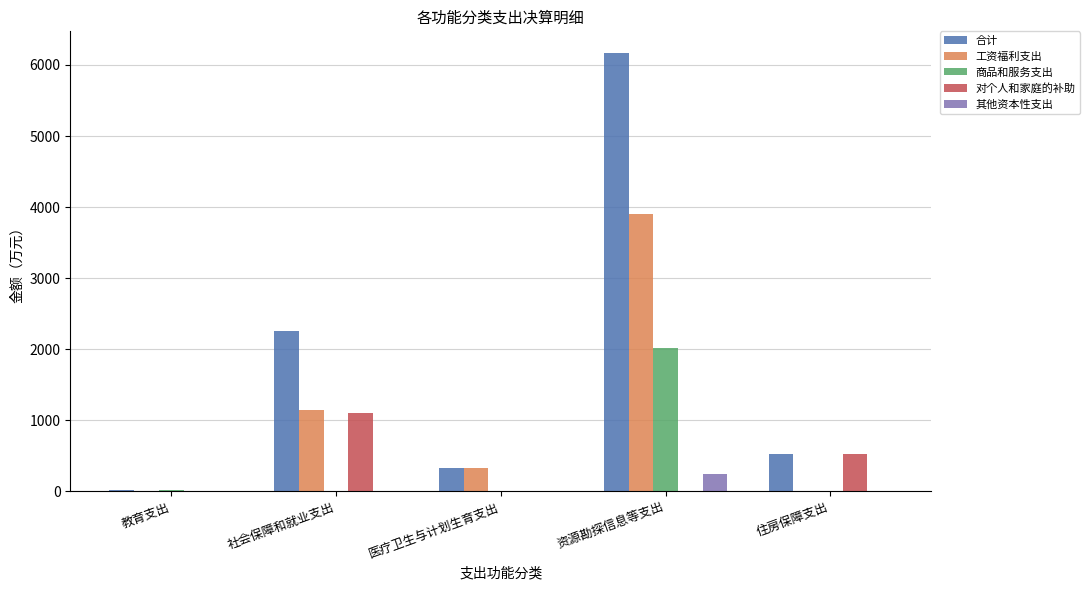

What is the sum of all 其他资本性支出 values?

243.0